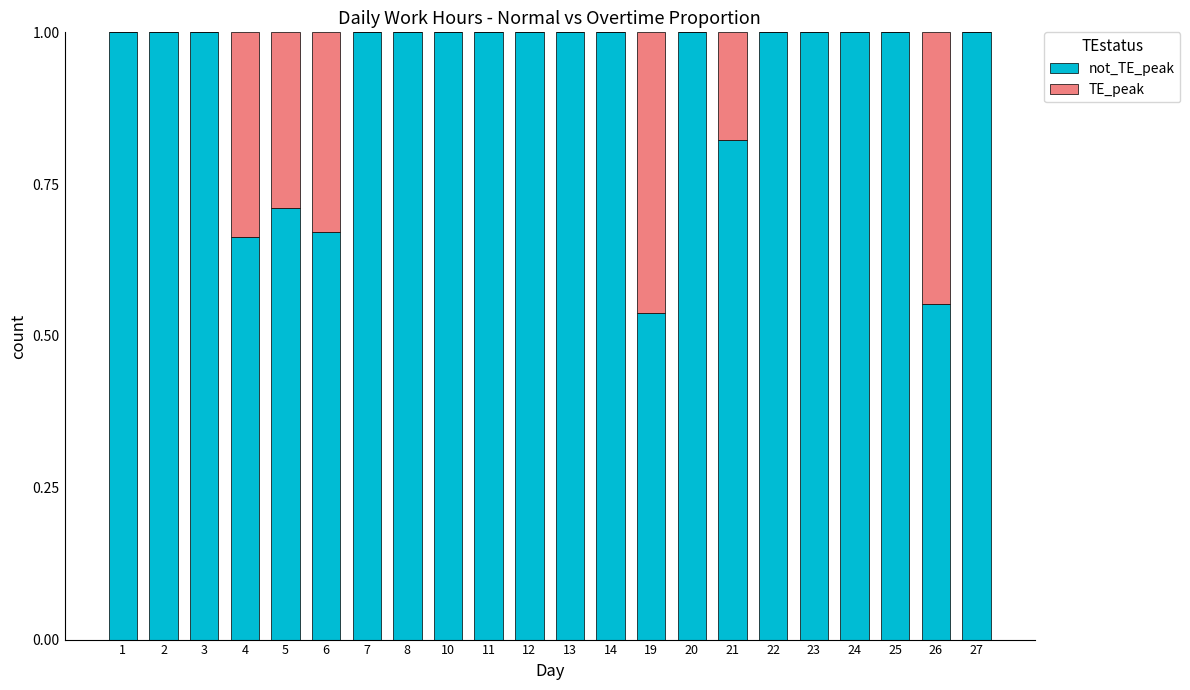

What is the total value across all series at 23?

1.0